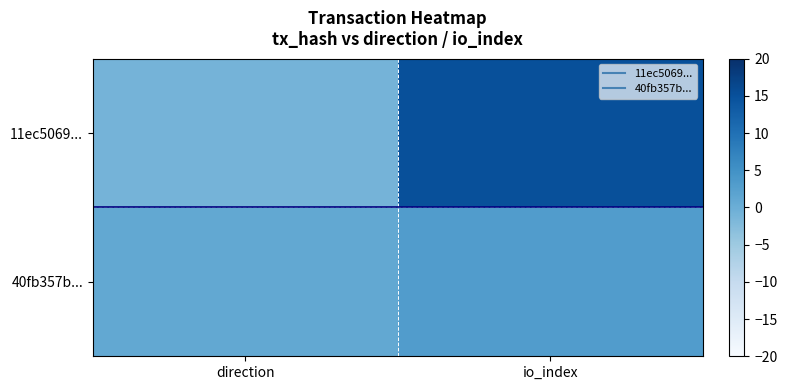

Which has a higher value, direction or io_index?

io_index